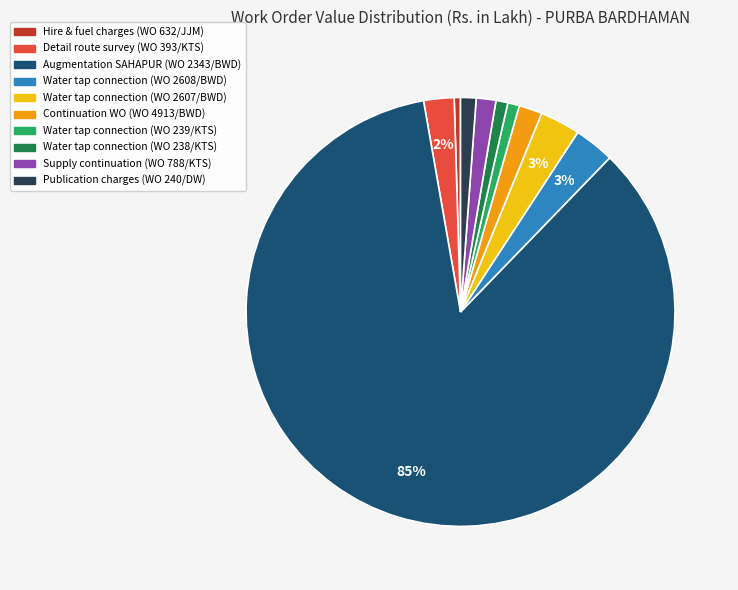

To the nearest percent, what is the difference between the Publication charges (WO 240/DW) and Hire & fuel charges (WO 632/JJM) slice percentages?

1%